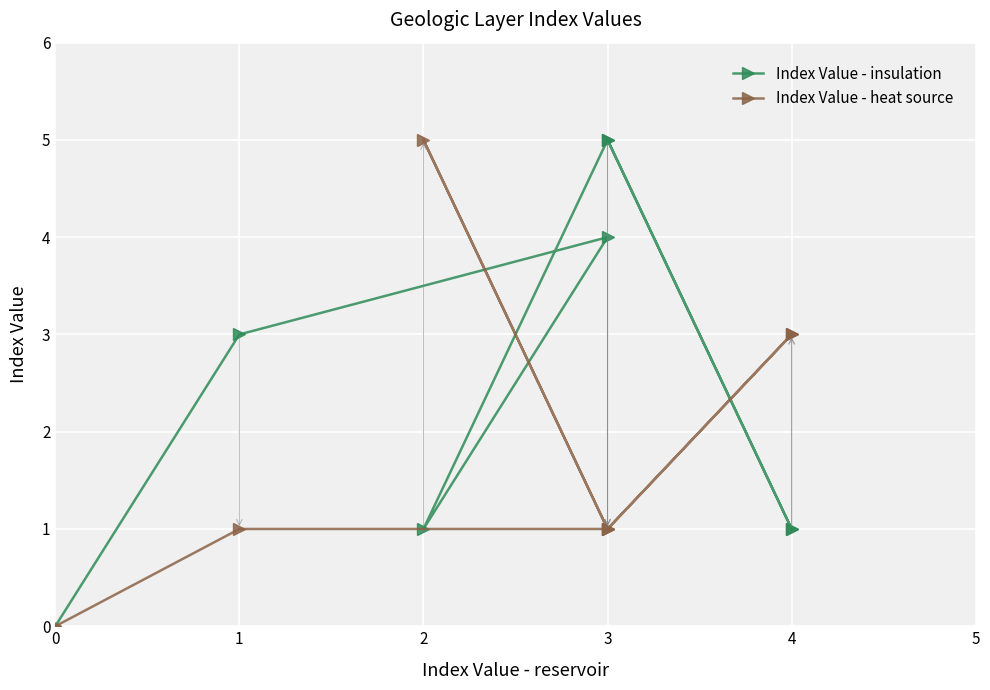

True or false: Index Value - insulation and Index Value - heat source intersect in this chart.

True